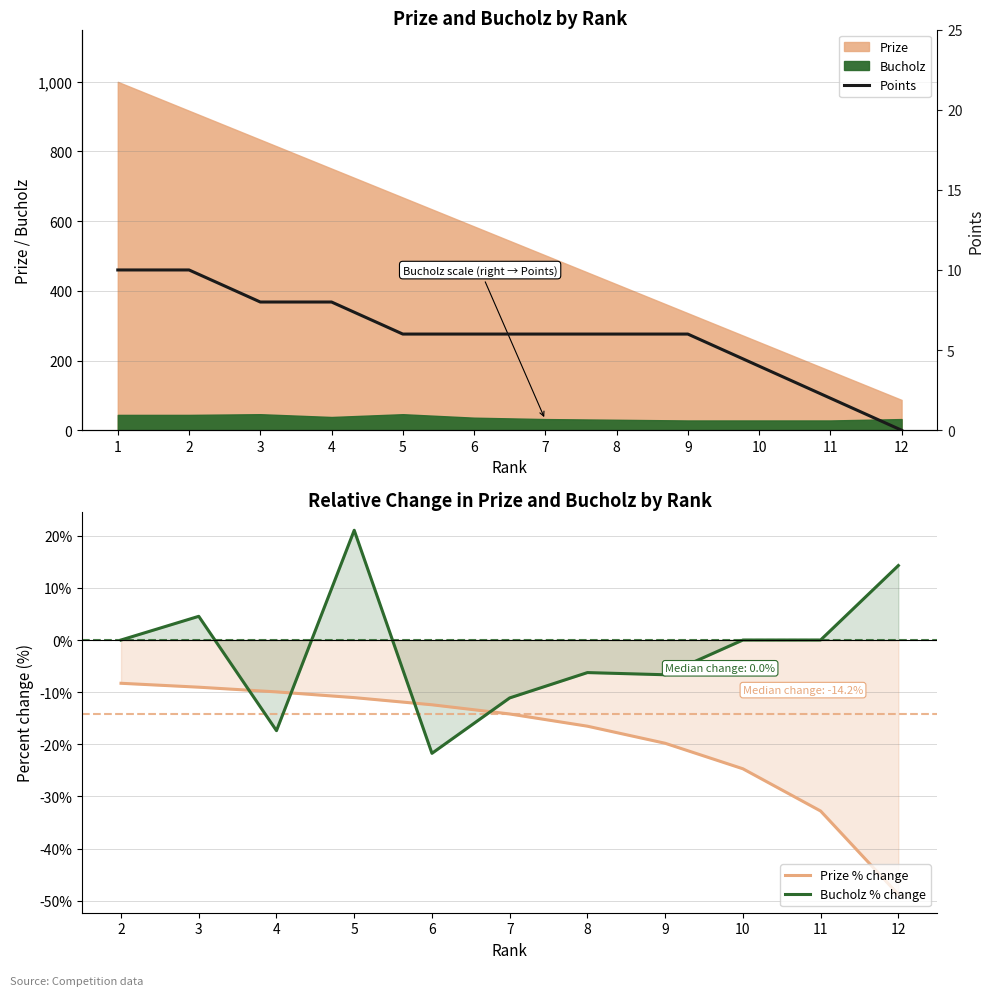

Is it true that Prize equals 282 at 11?

False